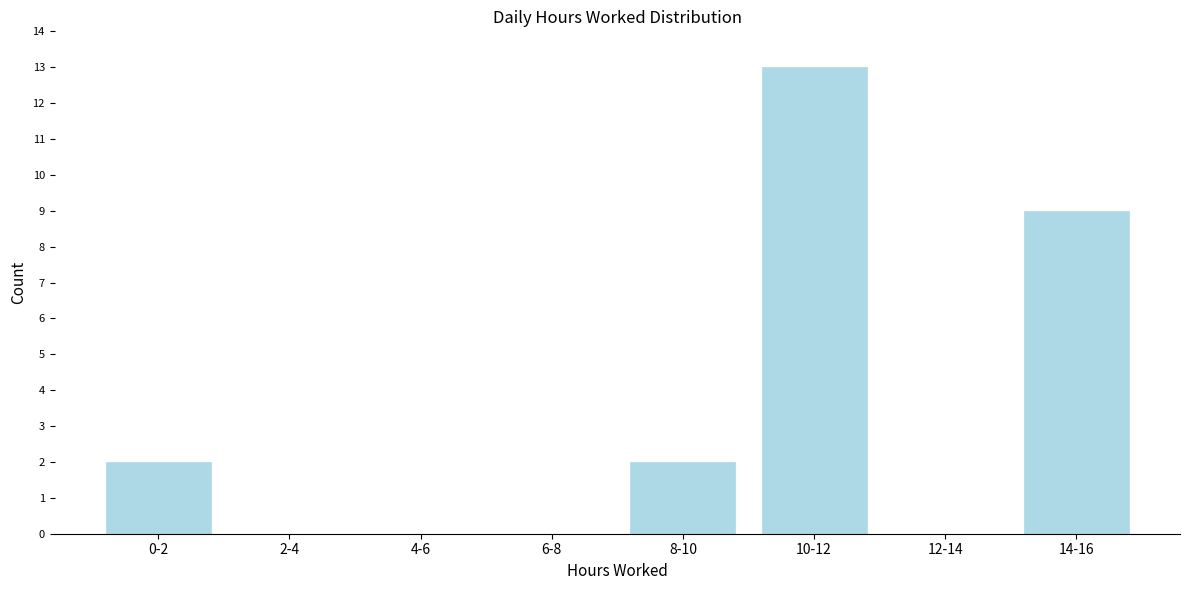

Reading left to right, what are all the values shown in this chart?

0-2=2	2-4=0	4-6=0	6-8=0	8-10=2	10-12=13	12-14=0	14-16=9